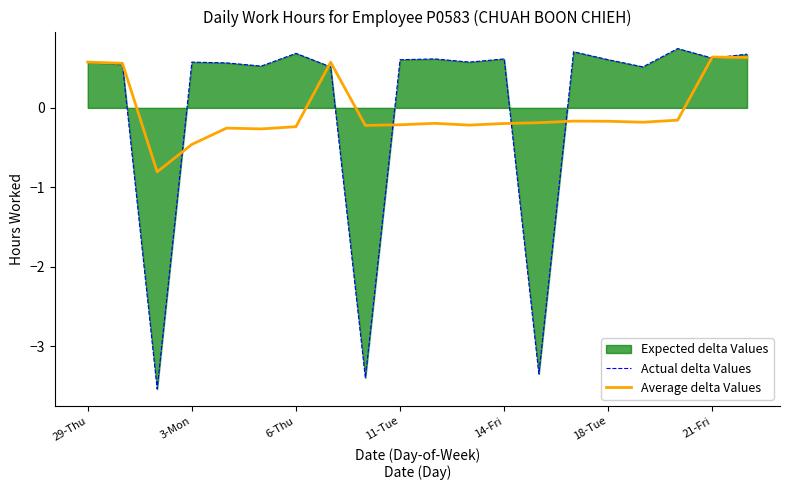

What is the total value across all series at 10?

0.4